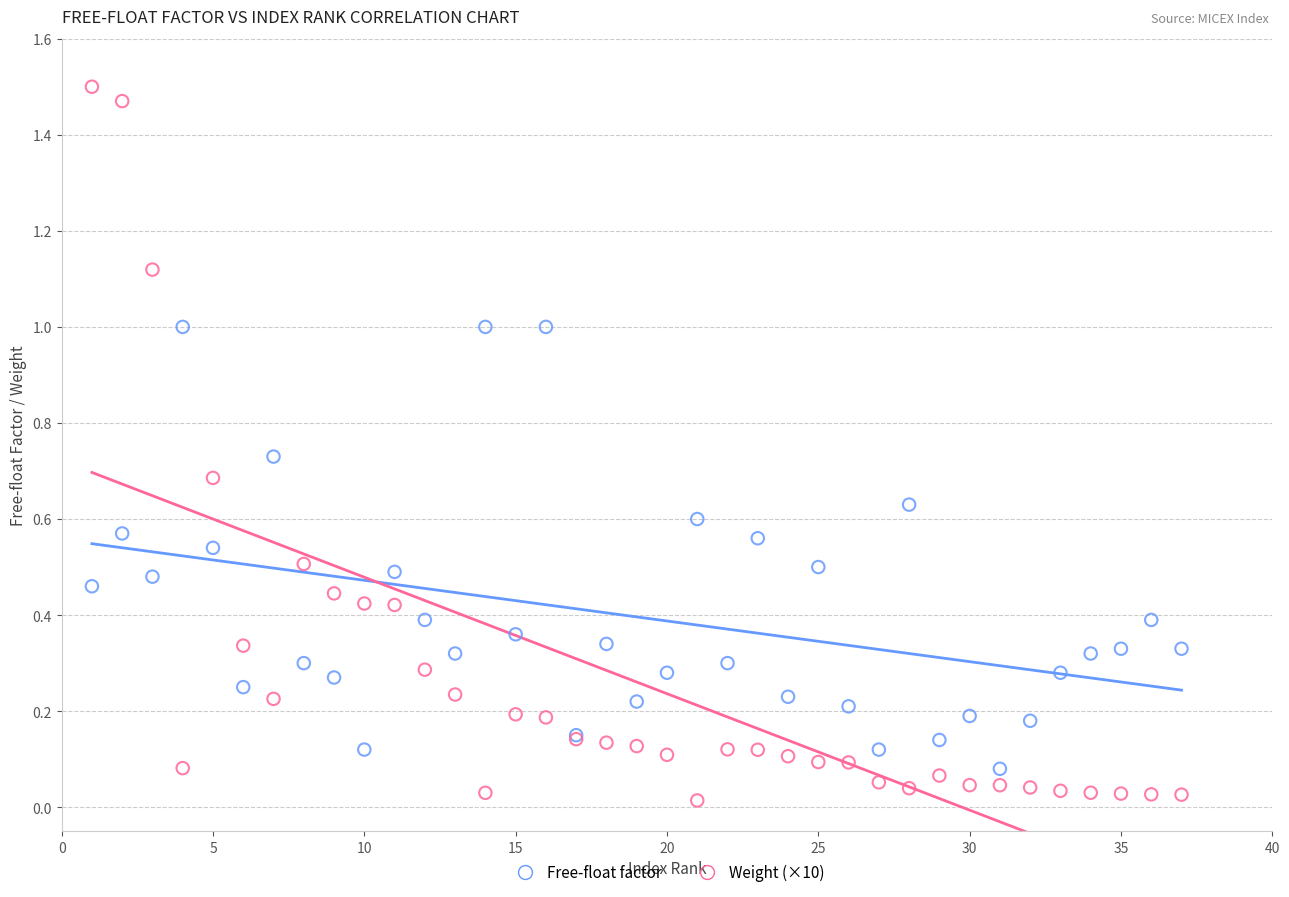

Which series contains the highest Y value?

Weight (×10)